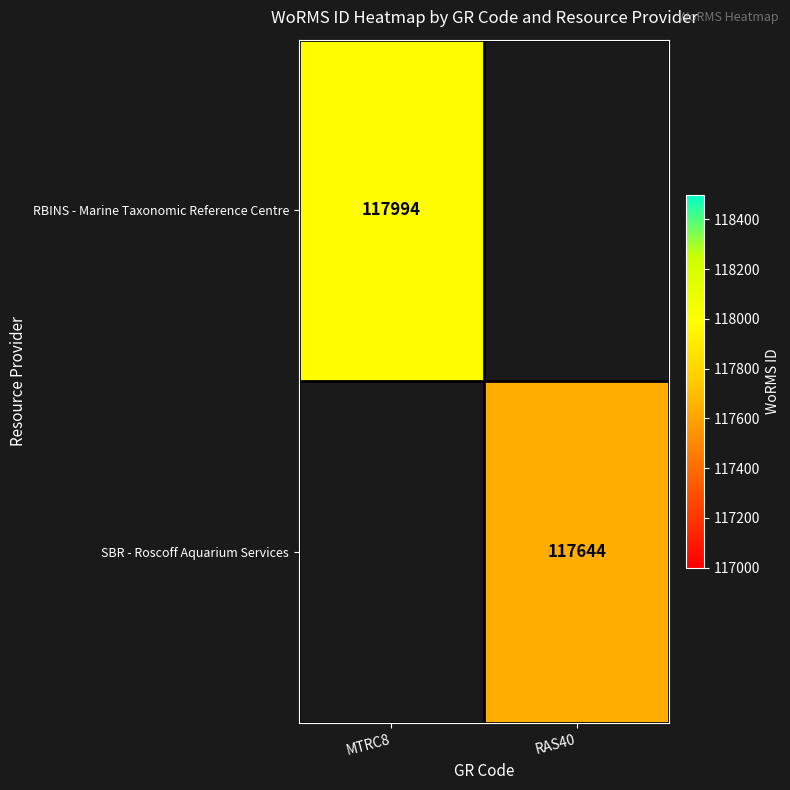

What is the minimum value shown in the chart?

117644.0